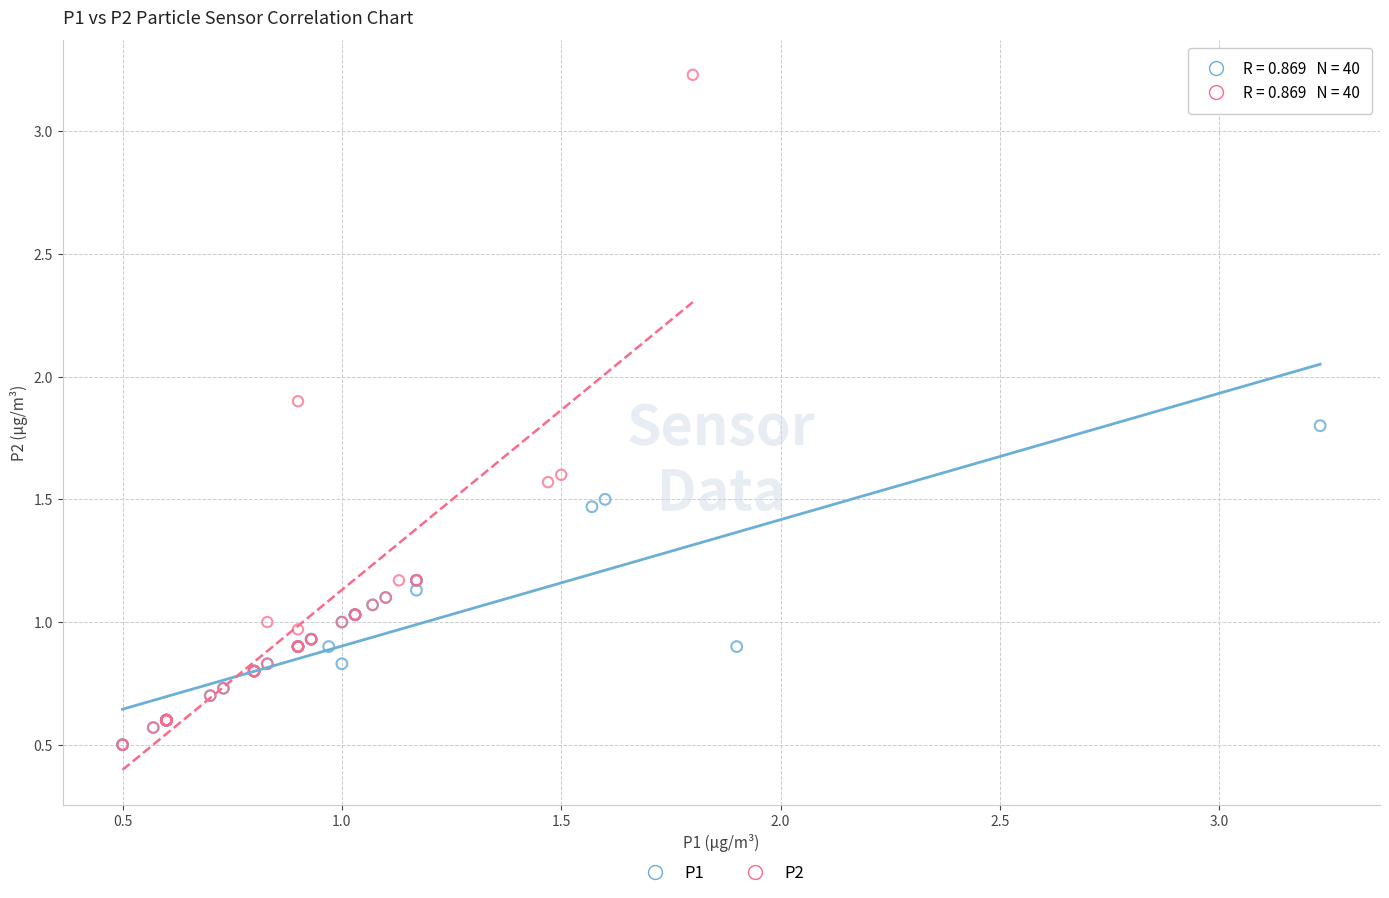

Which series reaches the maximum Y coordinate?

P2